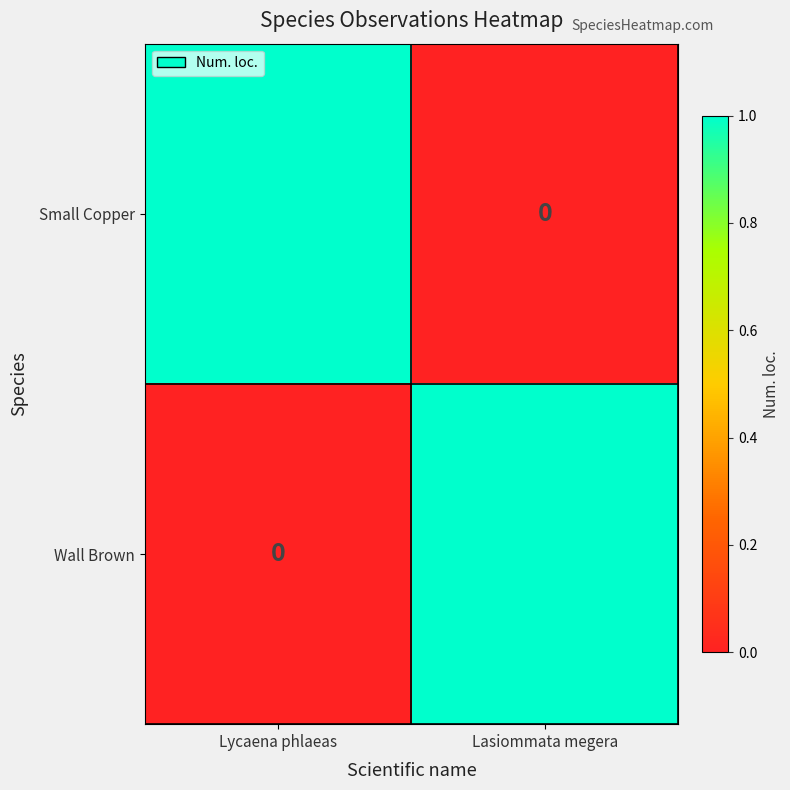

At Lasiommata megera, list the series in order from largest to smallest.

Wall Brown, Small Copper